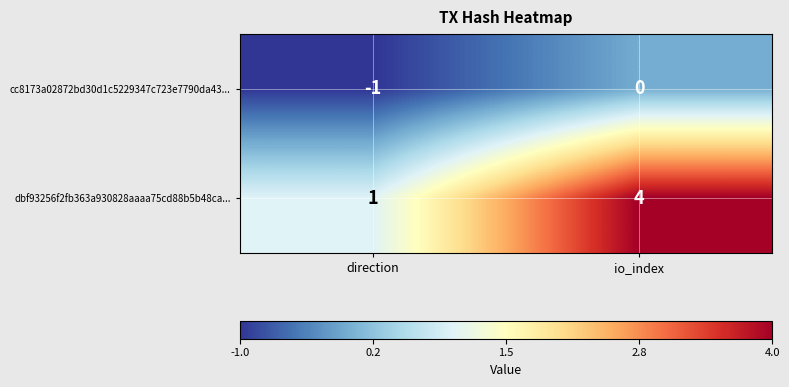

What is the maximum value shown in the chart?

4